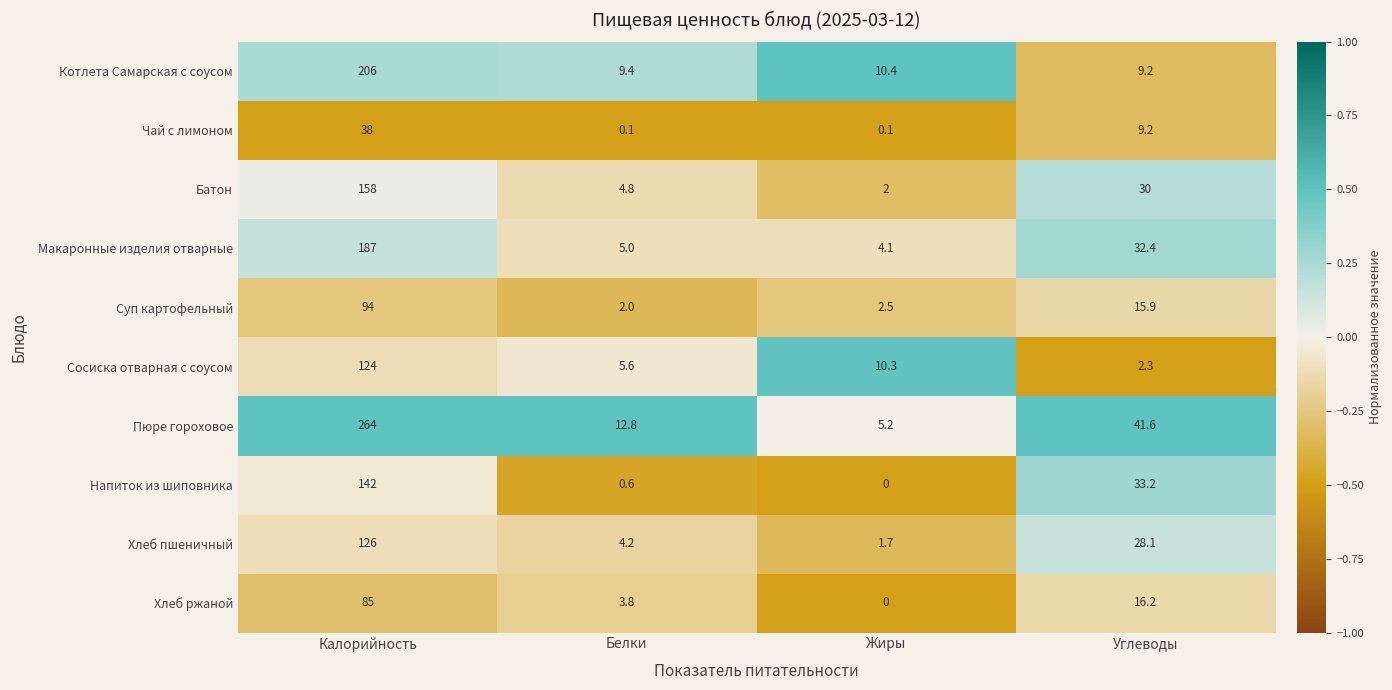

At which label does Сосиска отварная с соусом first exceed 10?

Калорийность